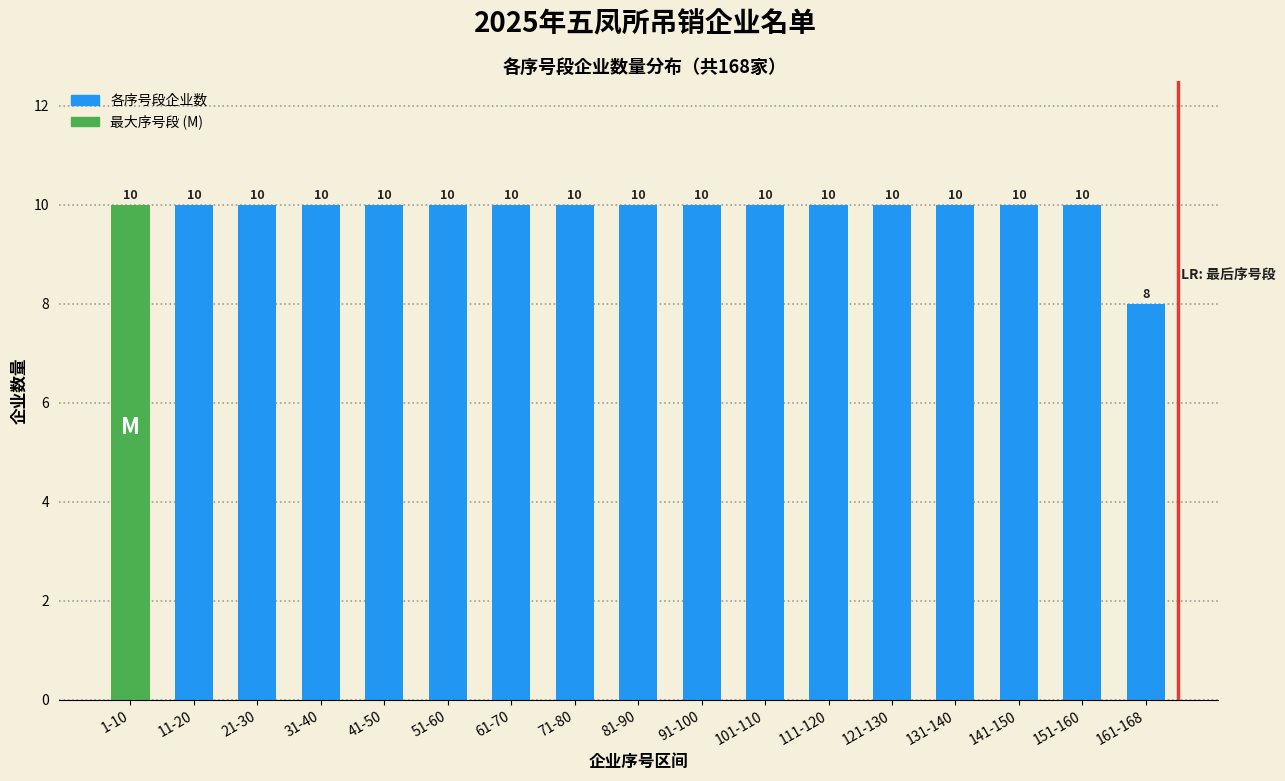

Reading left to right, extract all data points from this chart.

1-10=10	11-20=10	21-30=10	31-40=10	41-50=10	51-60=10	61-70=10	71-80=10	81-90=10	91-100=10	101-110=10	111-120=10	121-130=10	131-140=10	141-150=10	151-160=10	161-168=8